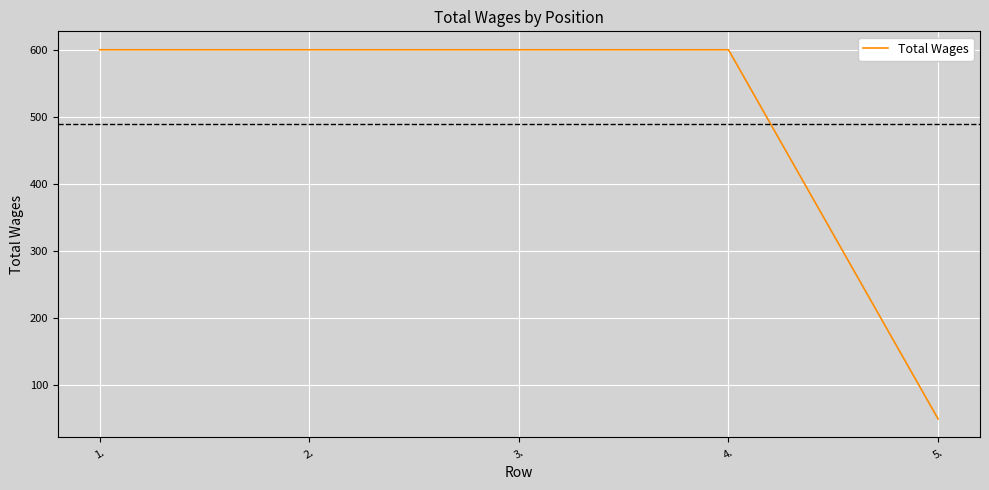

Reading left to right, transcribe all the data shown in this chart.

600	600	600	600	50